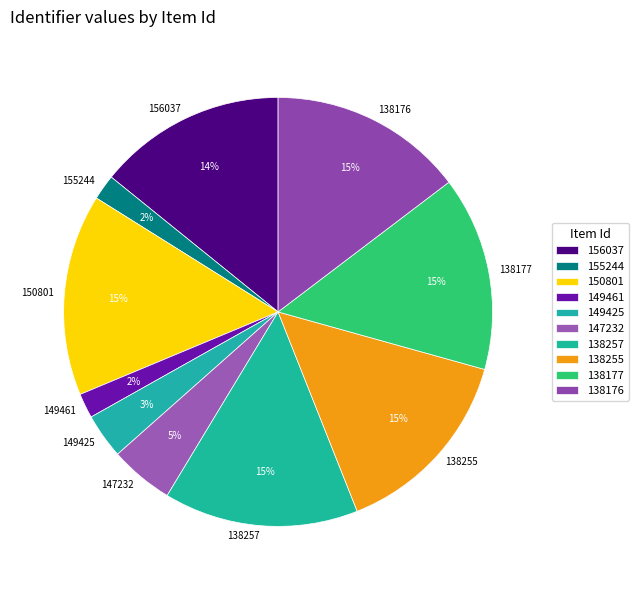

Is it true that 138257 is 15% of the pie?

True